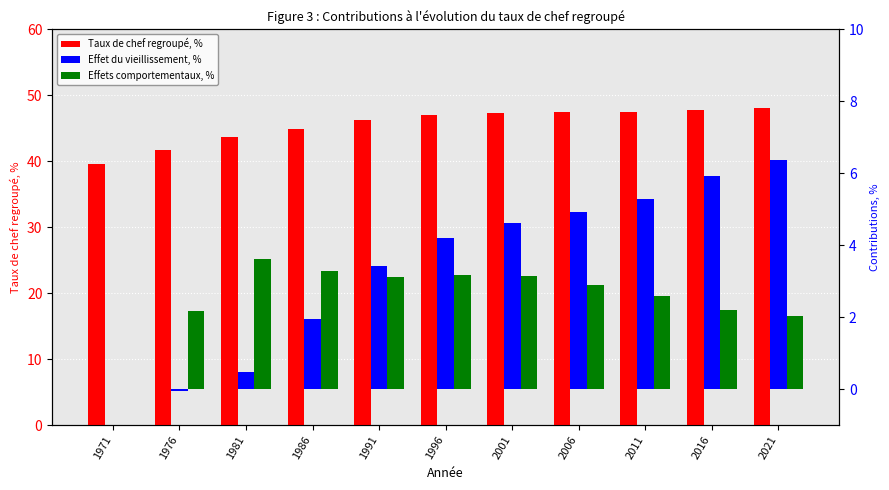

Which label corresponds to the largest value in the chart?

2021